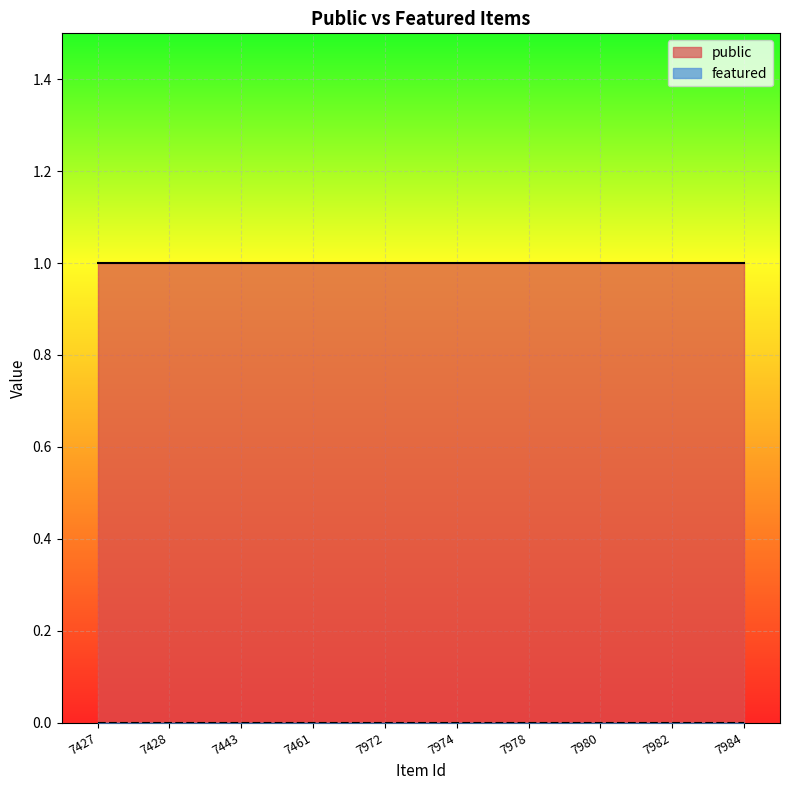

What is the sum of the public values at 7972 and 7461?

2